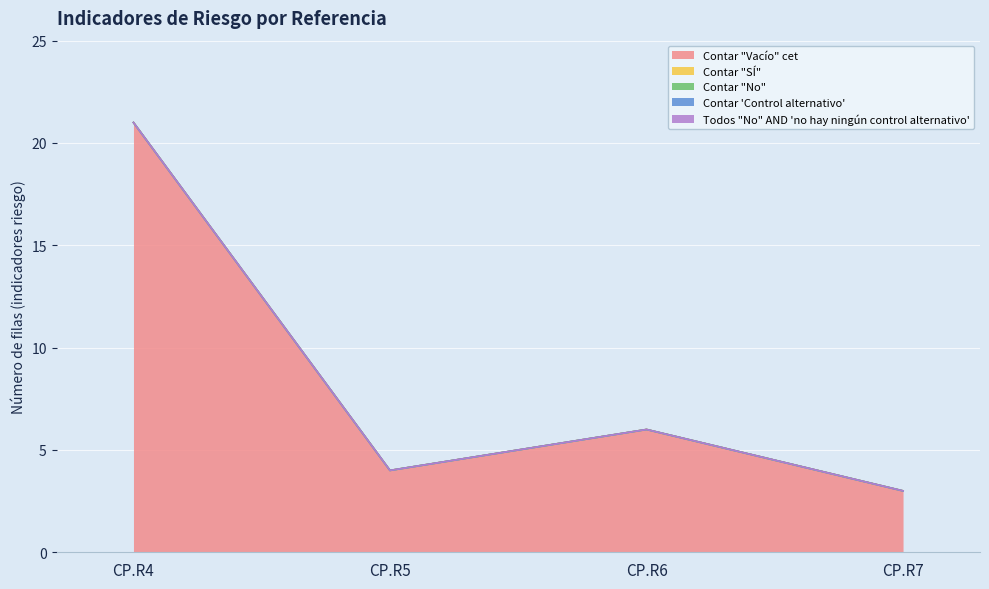

How many lines are shown in the chart?

5